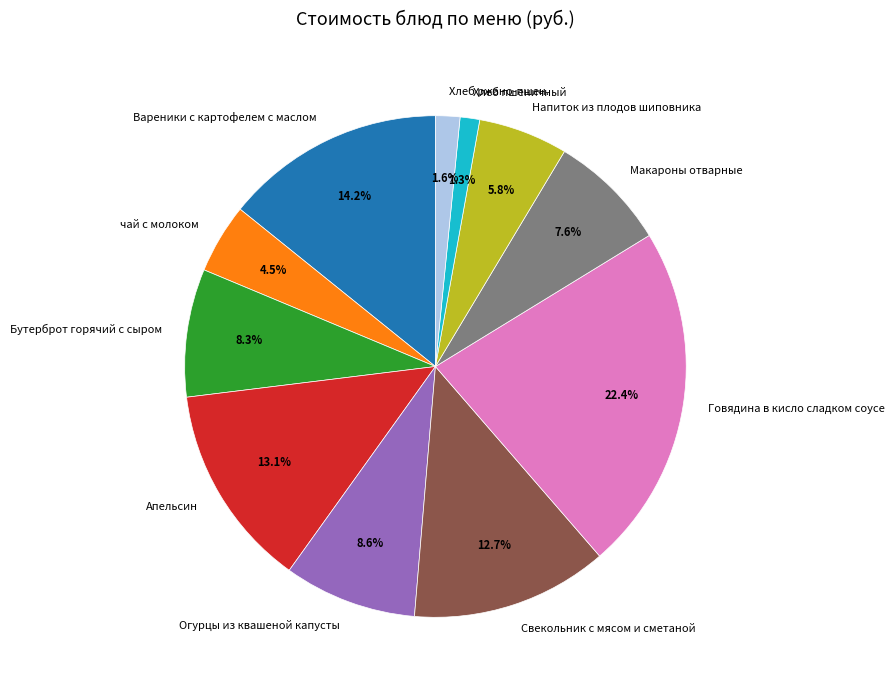

Which category has the biggest portion of the pie?

Говядина в кисло сладком соусе